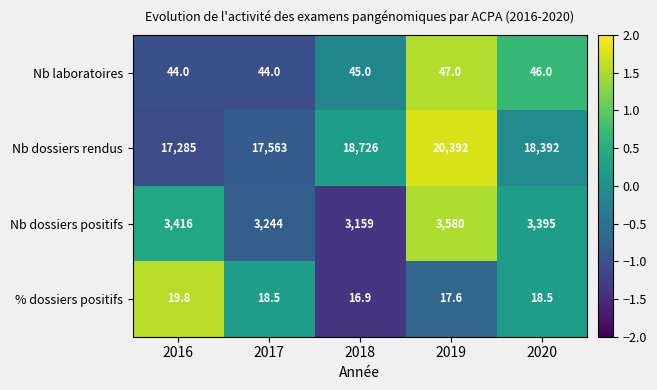

What is the average value of the Nb dossiers rendus series?

18471.6